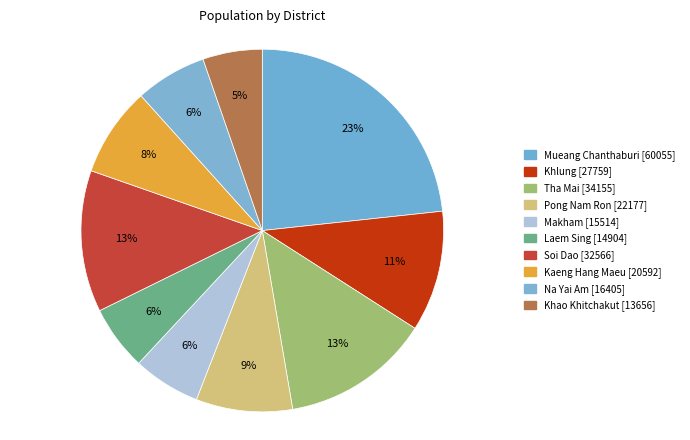

Is it true that Mueang Chanthaburi is 35% of the pie?

False